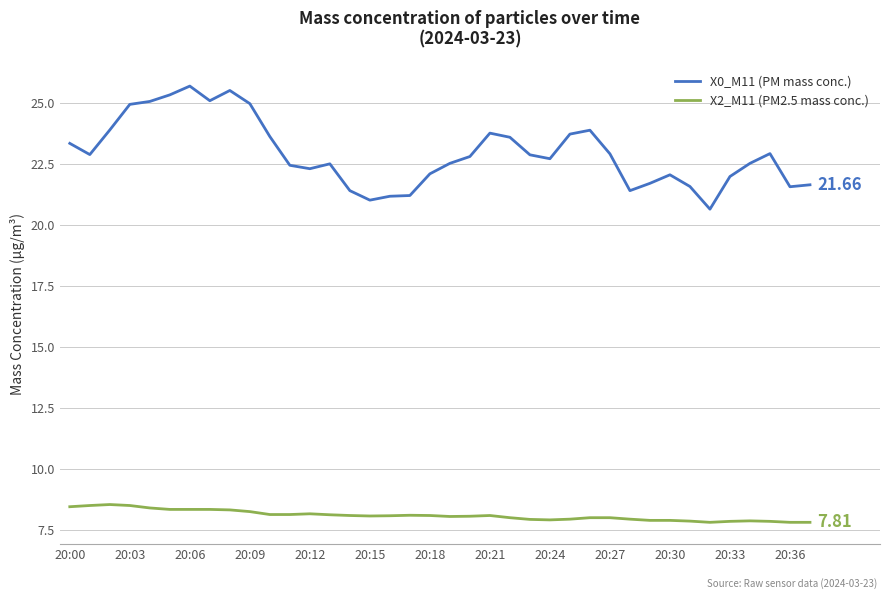

List the series in order of their overall mean, highest first.

X0_M11 (PM mass conc.), X2_M11 (PM2.5 mass conc.)